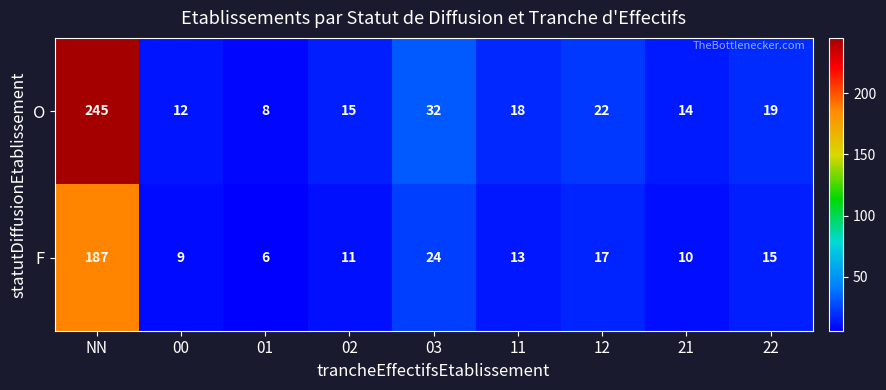

What is the difference between the O values at 12 and 22?

3